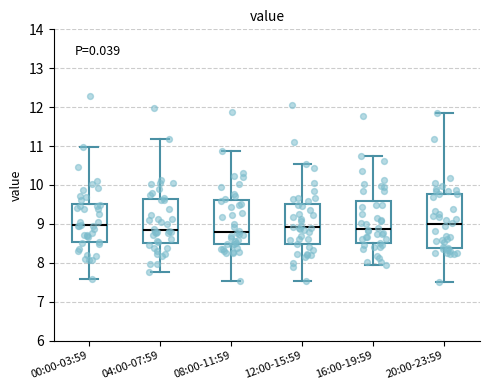

Where is the upper edge of the box for 12:00-15:59 on the y-axis? The values are not printed on the chart, so give them approximately, as read against the axis.

9.5